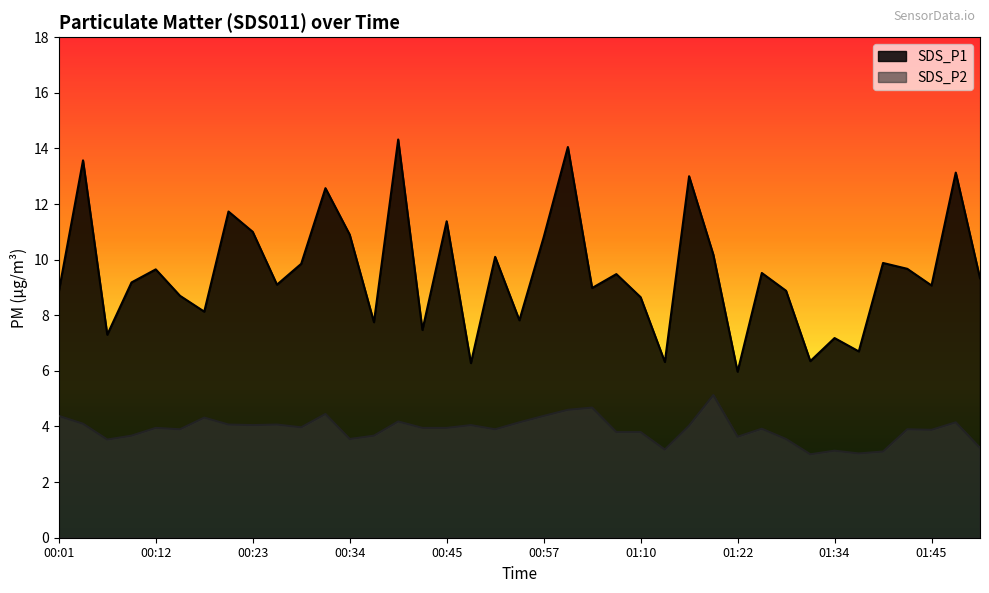

Which has a higher value, 00:39 or 00:34?

00:39